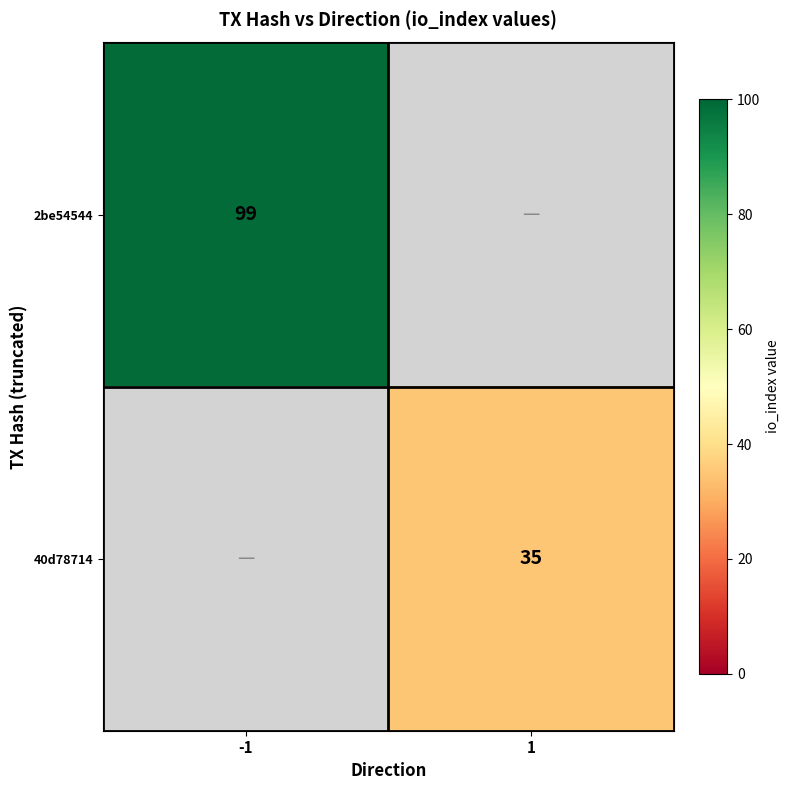

How many distinct data groups are displayed?

2